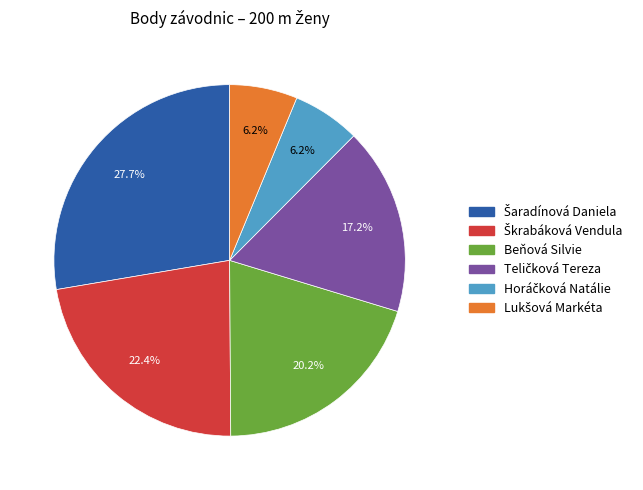

Is there any slice that represents more than half of the pie?

No